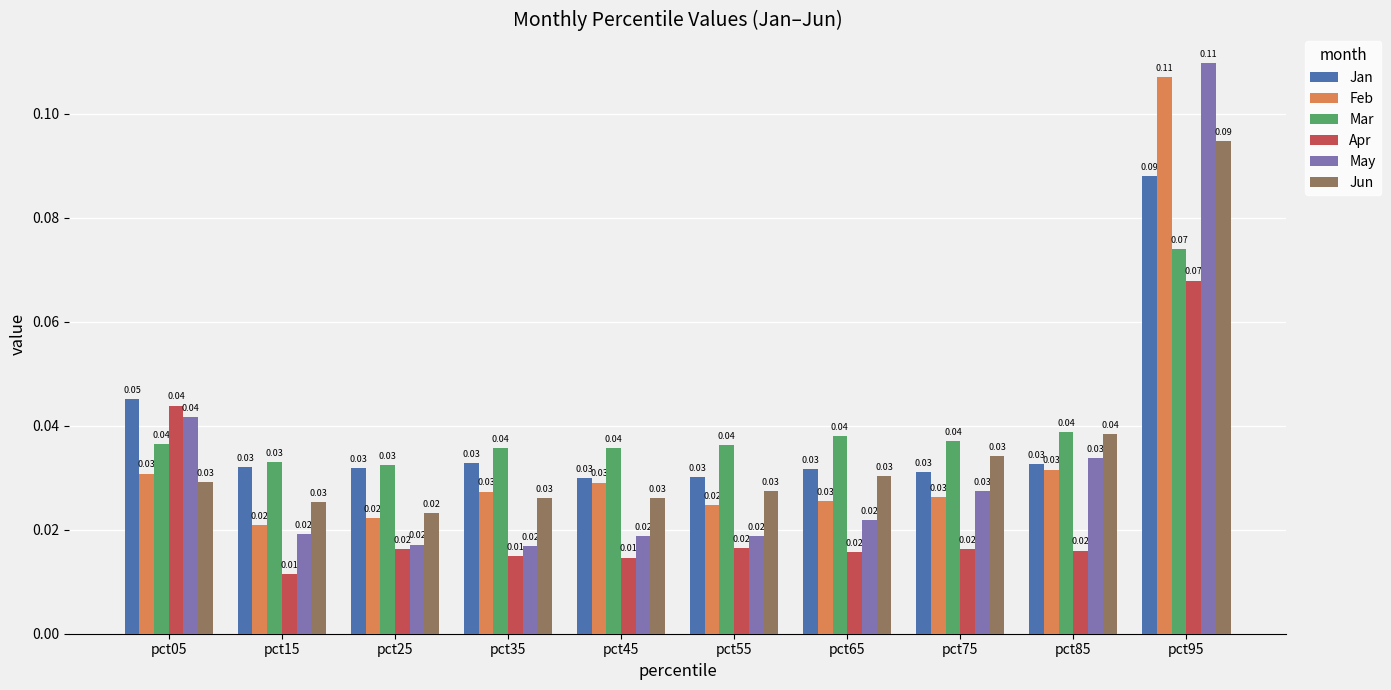

At how many categories does at least one series exceed 0?

10